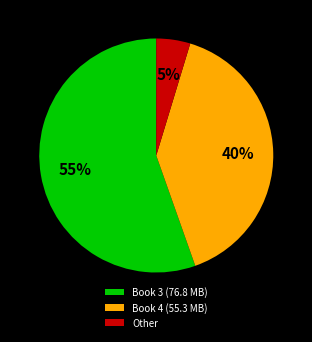

Does any single category account for the majority?

Yes